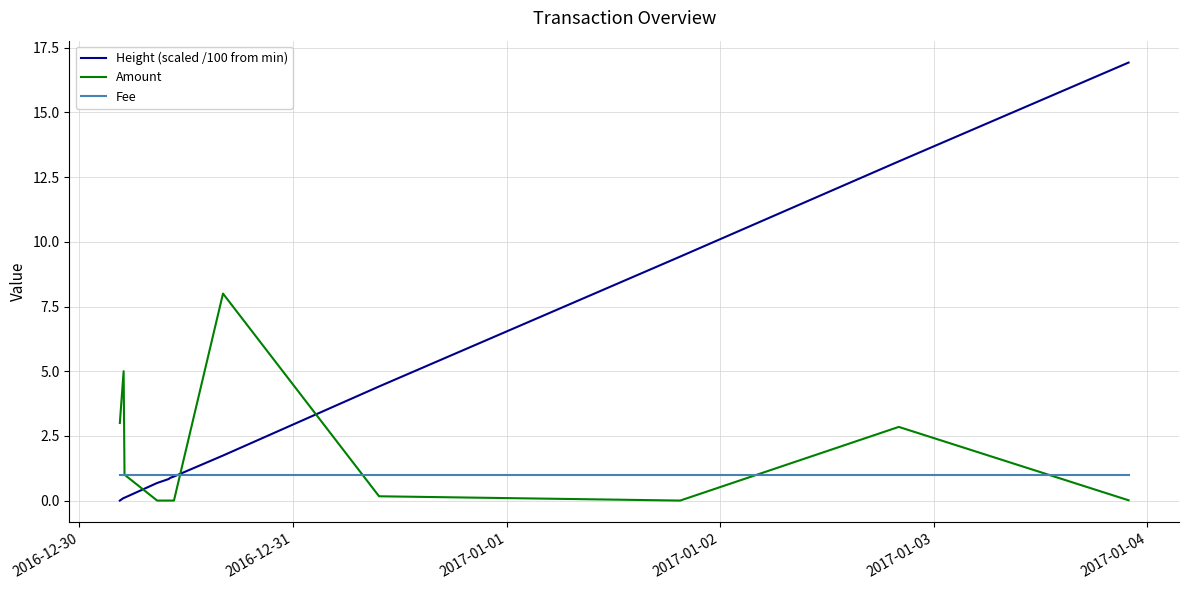

Which series has the largest total across all categories?

Height (scaled /100 from min)